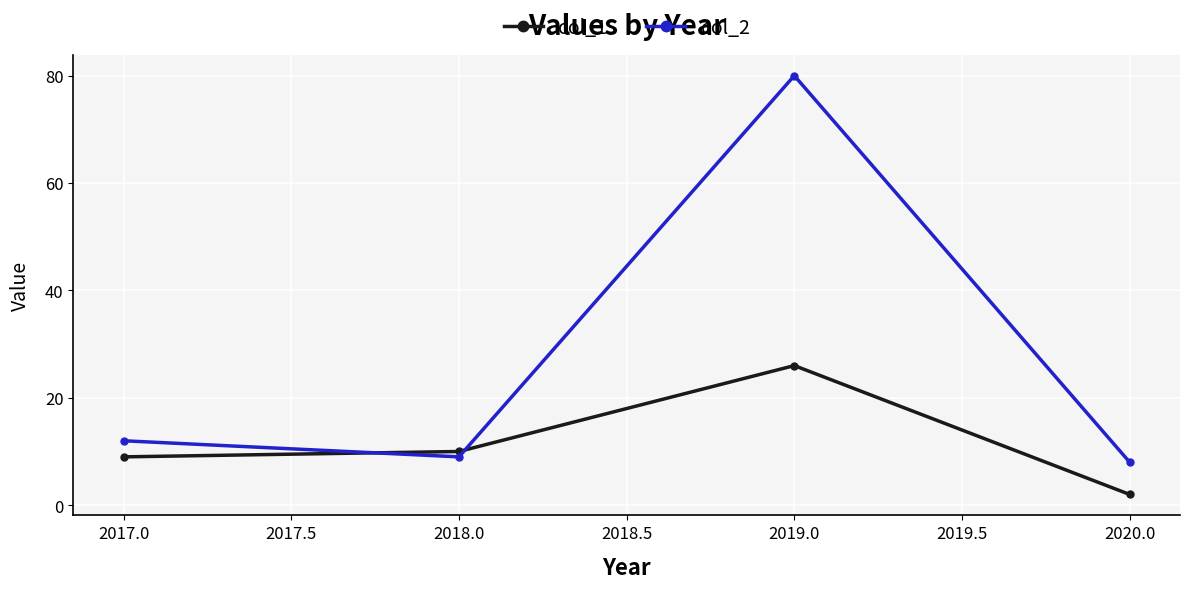

Is it true that col_2 equals 12 at 2017.0?

True